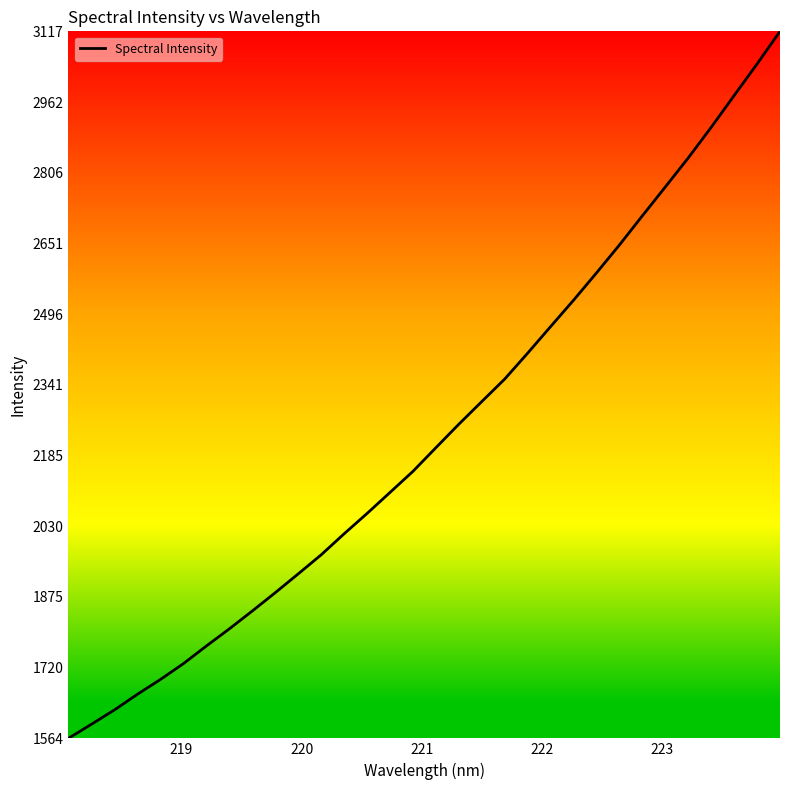

Reading left to right, transcribe all the data shown in this chart.

1564.3	1595.3	1626.7	1661.0	1693.5	1728.2	1767.0	1804.7	1843.9	1884.1	1925.4	1967.3	2013.5	2058.2	2104.4	2150.7	2202.7	2254.3	2304.0	2353.5	2410.4	2468.8	2526.7	2586.6	2648.0	2712.1	2775.4	2839.2	2906.4	2976.0	3045.4	3117.0